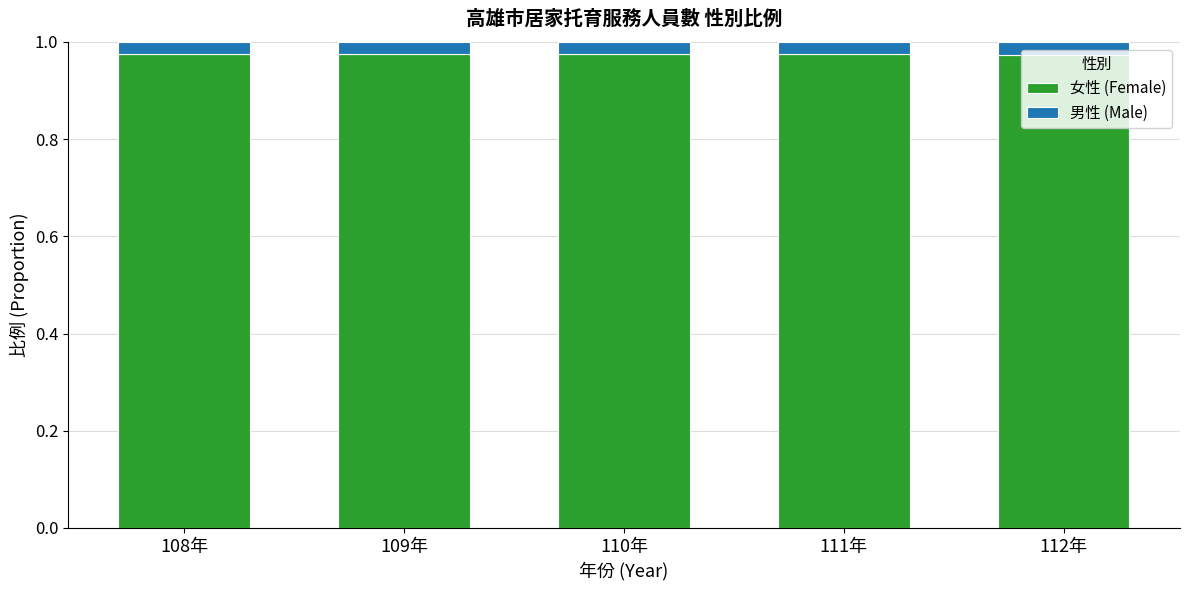

True or false: 女性 (Female) has a value of 1.6 at 110年.

False